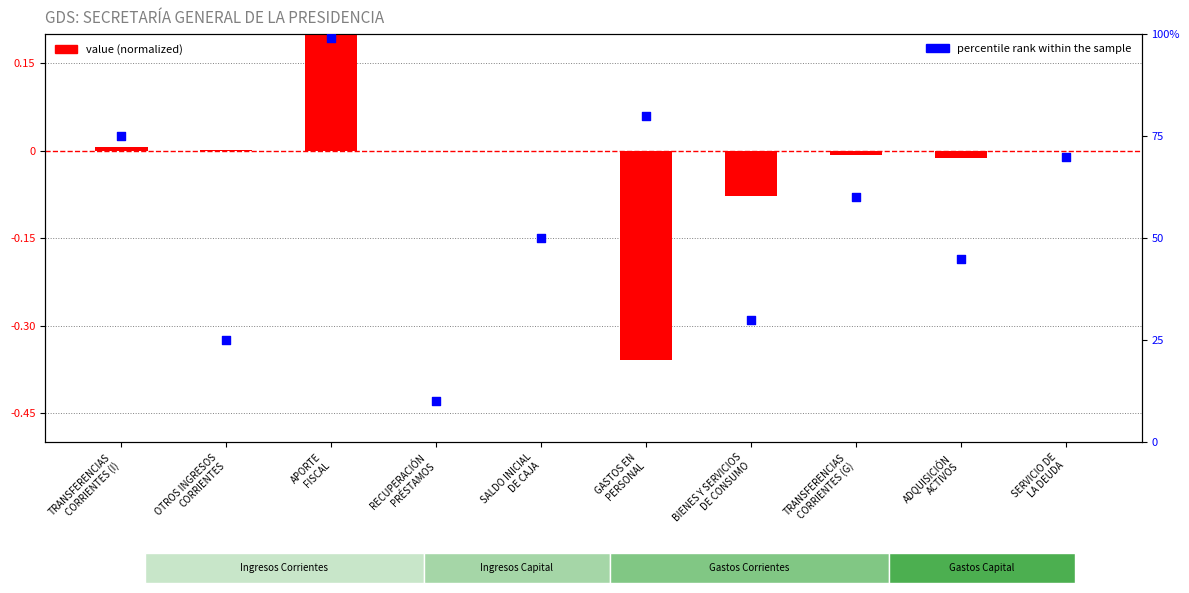

What are all the series names shown in the legend?

value (normalized), percentile rank within the sample